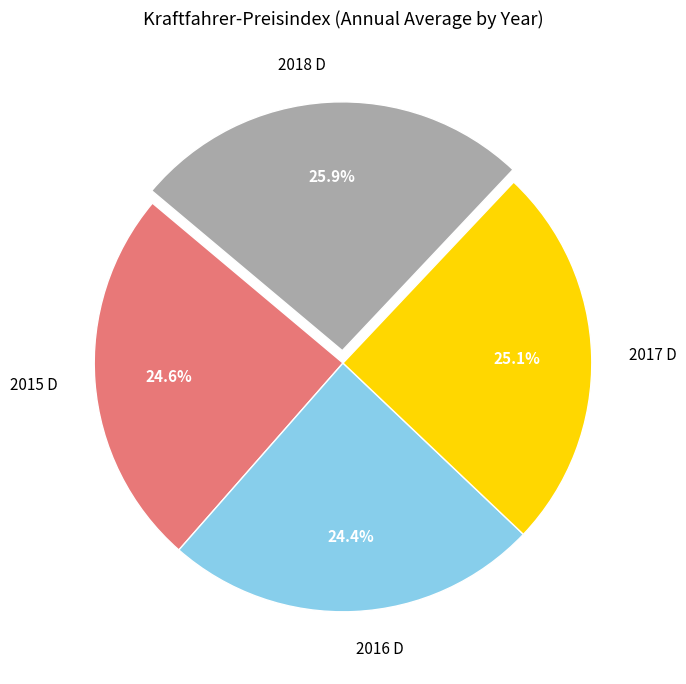

Does 2015 D represent more than half of the total?

No